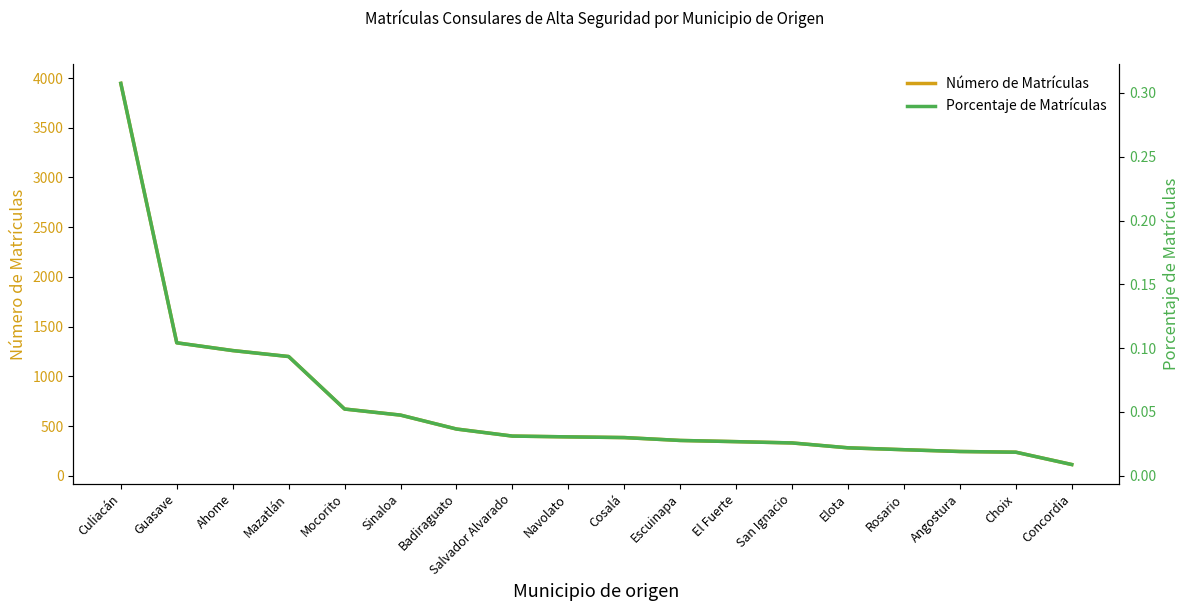

Count the number of data series in this chart.

2